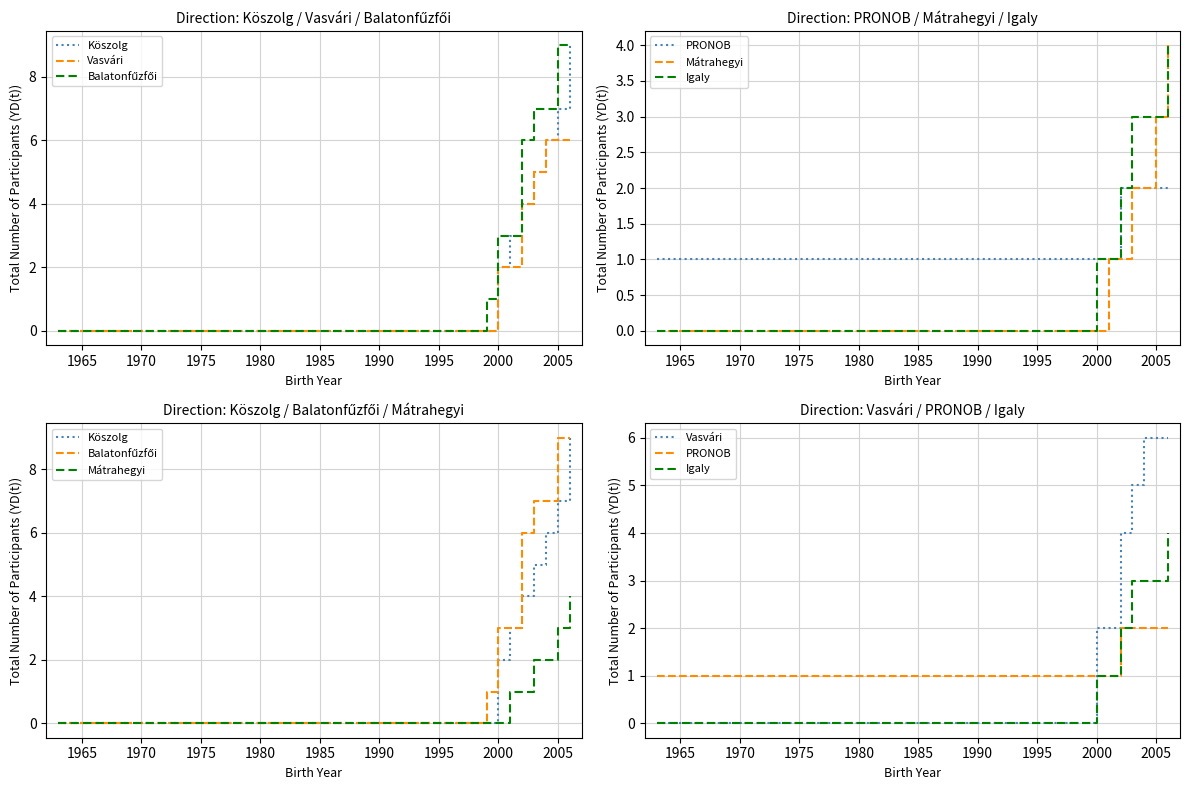

How many data points in Vasvári are above 4?

4